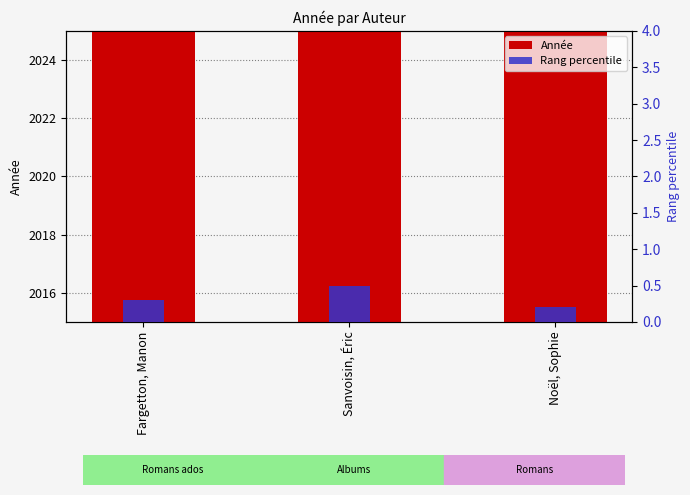

List the series in order of their peak value, highest first.

Année, Rang percentile